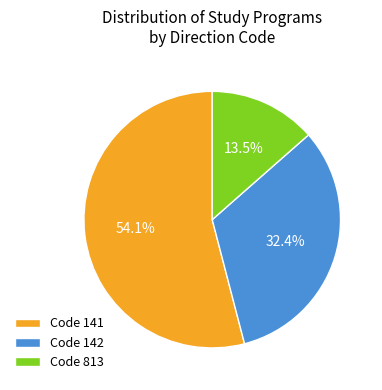

Rank the categories by value from lowest to highest.

Code 813, Code 142, Code 141